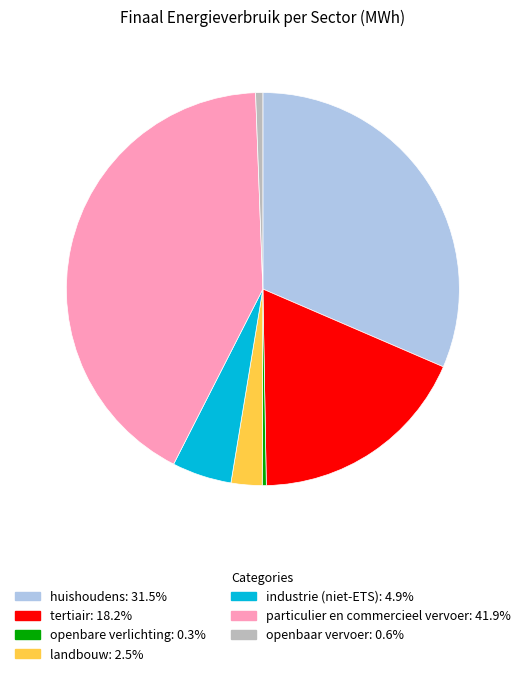

Approximately how many times larger is the value at tertiair compared to particulier en commercieel vervoer?

0.4